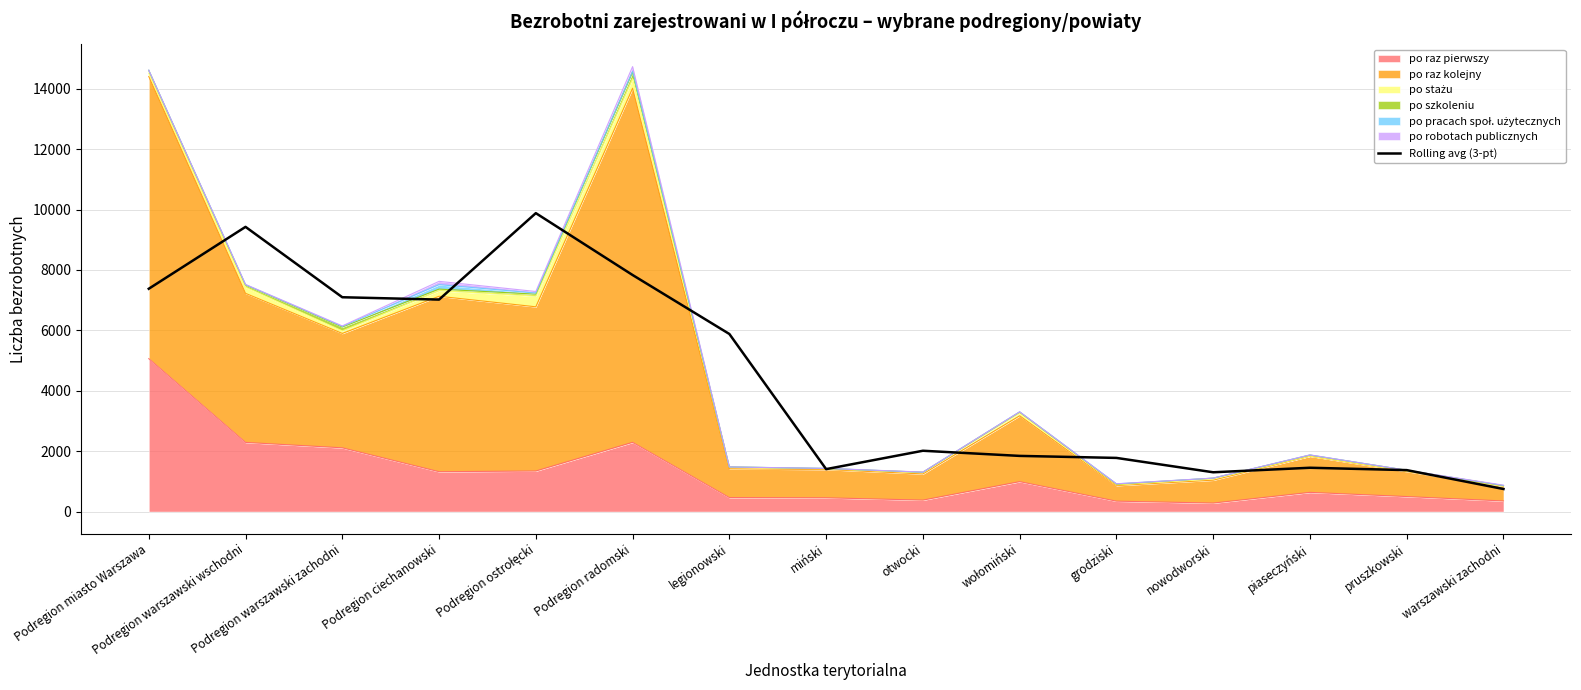

What is the sum of the values at Podregion ostrołęcki and Podregion radomski?

17713.7